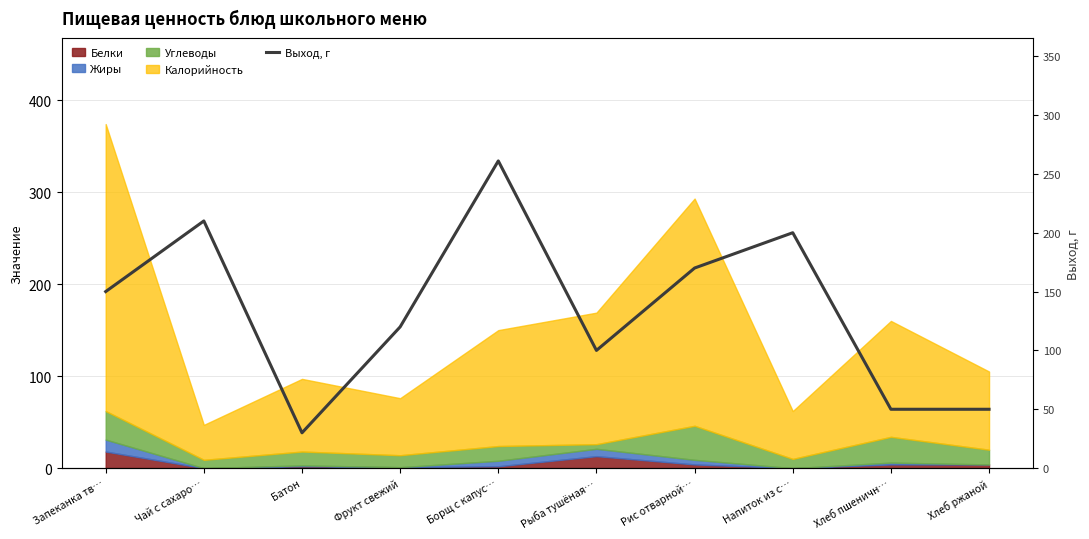

Reading right to left, list all the values displayed in this chart.

50	50	200	170	100	261	120	30	210	150